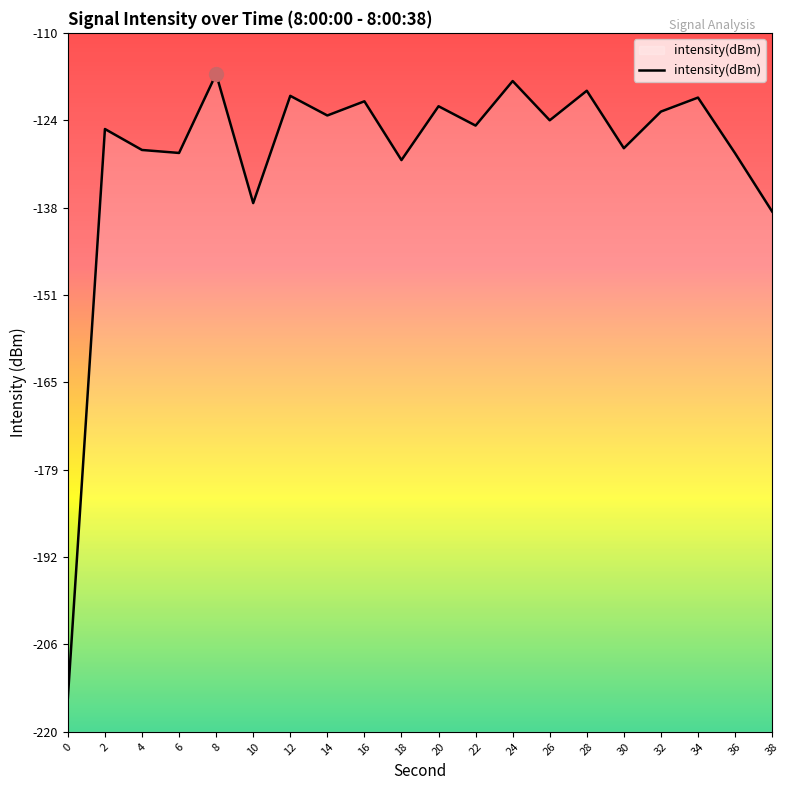

How many distinct data groups are displayed?

1